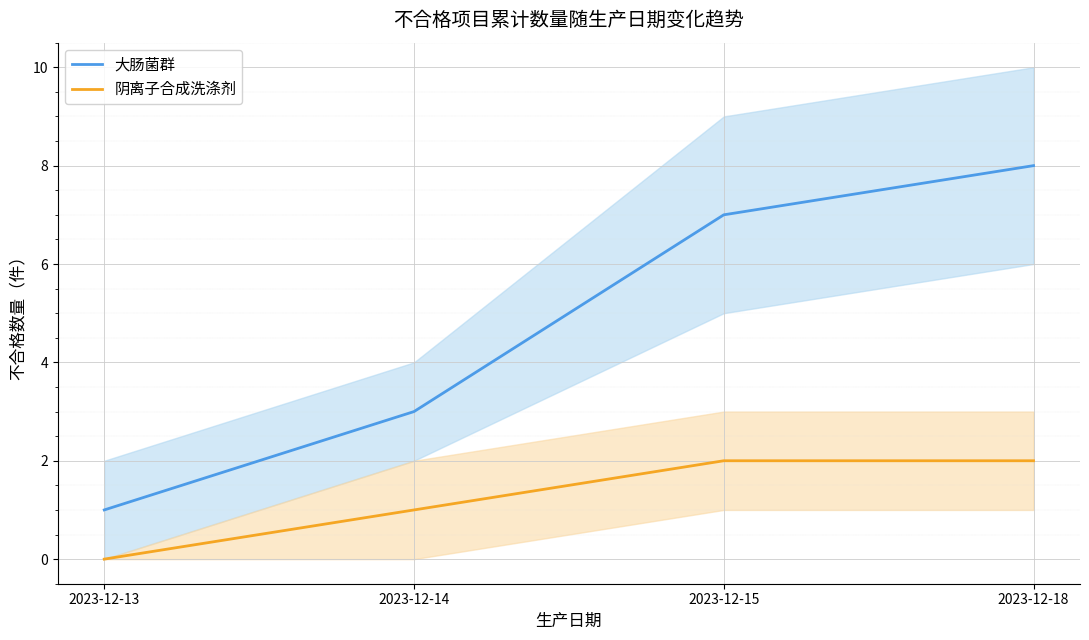

True or false: 阴离子合成洗涤剂 has more than 1 interior local peaks.

False